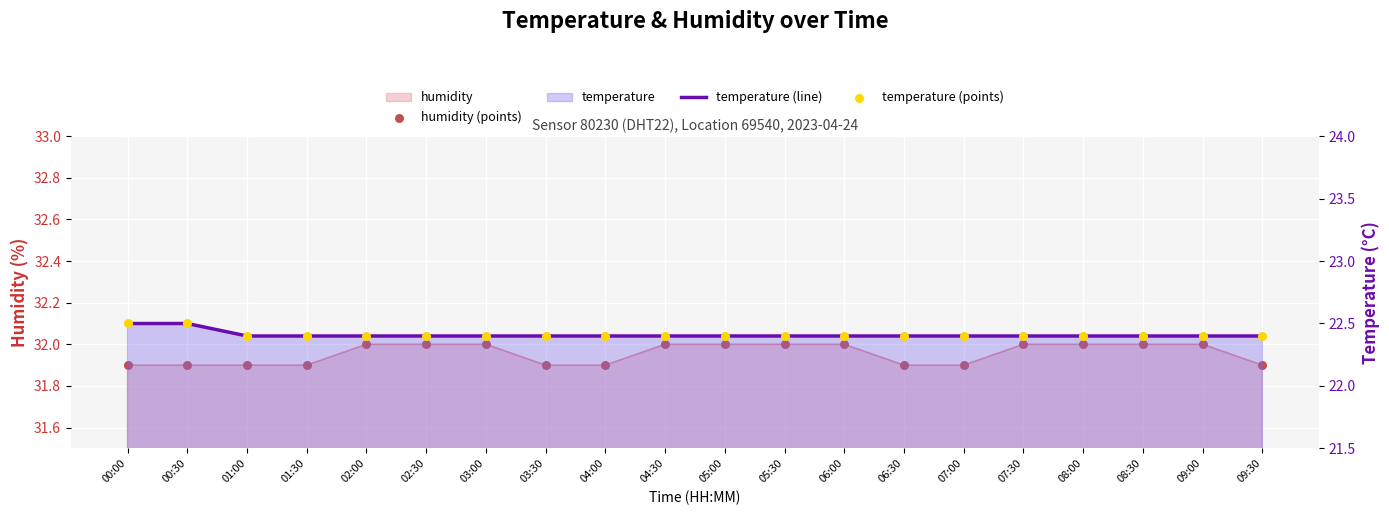

Which series reaches the minimum Y coordinate?

temperature (line)